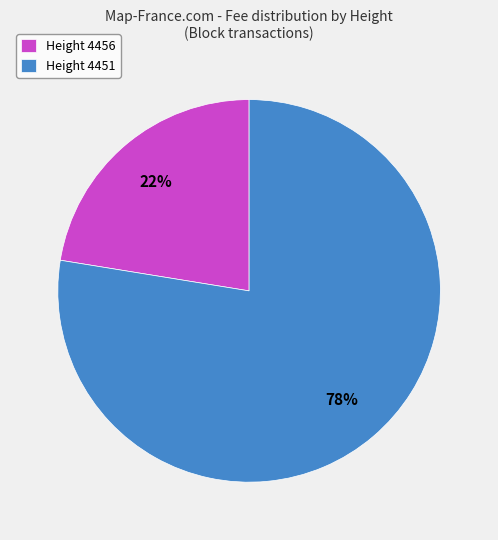

Do Height 4451 and Height 4456 together represent more than half of the pie?

Yes